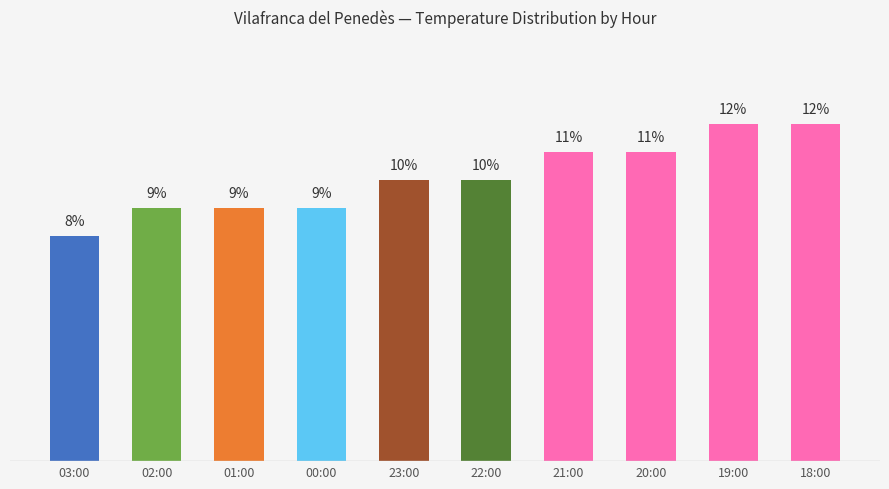

What is the label of the 2nd bar from the left?

02:00